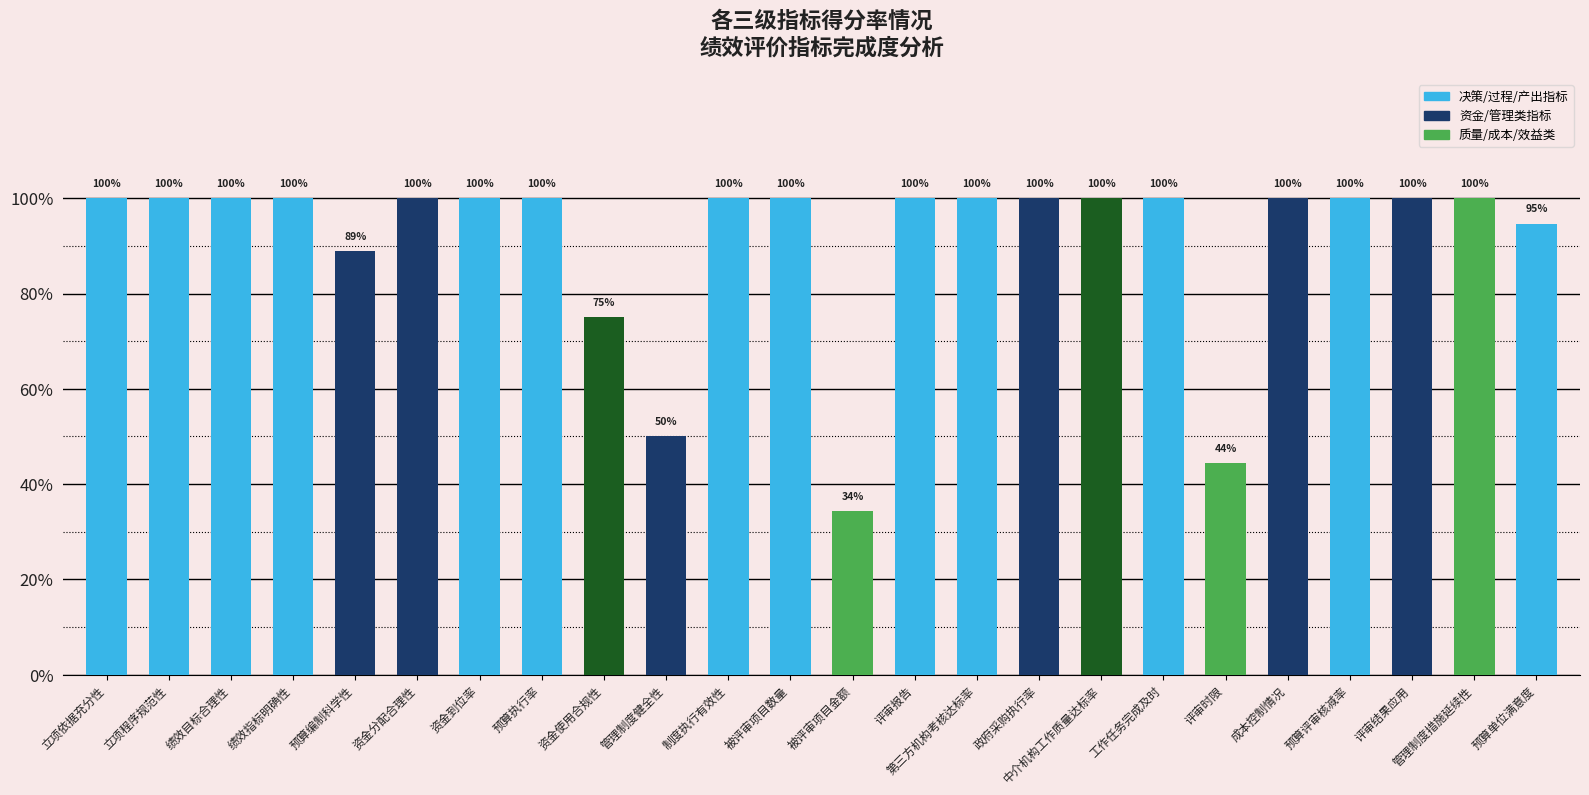

At which category does the chart reach its peak across all series?

立项依据充分性